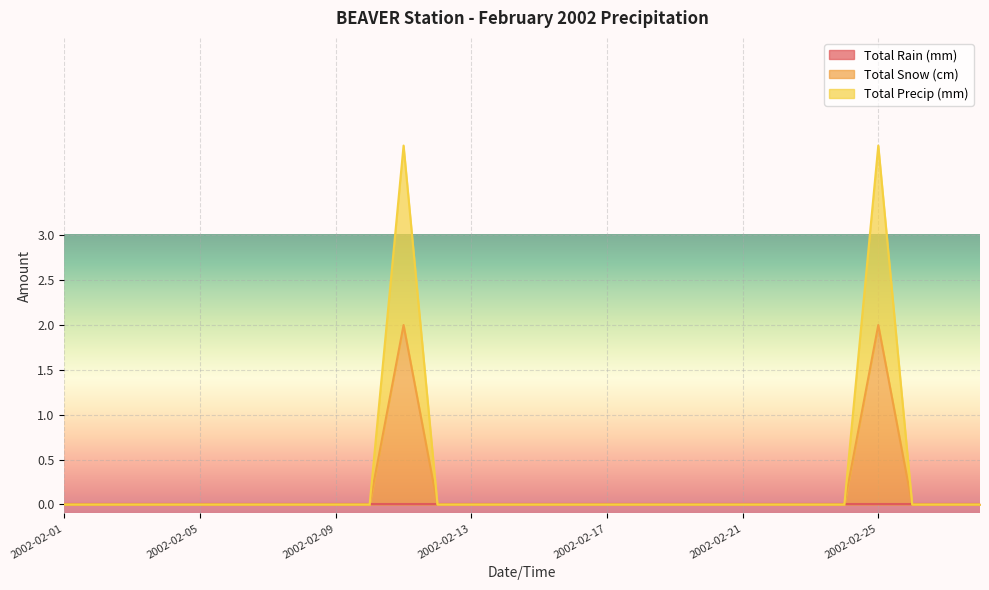

Does the chart display data point markers on the line(s)?

No